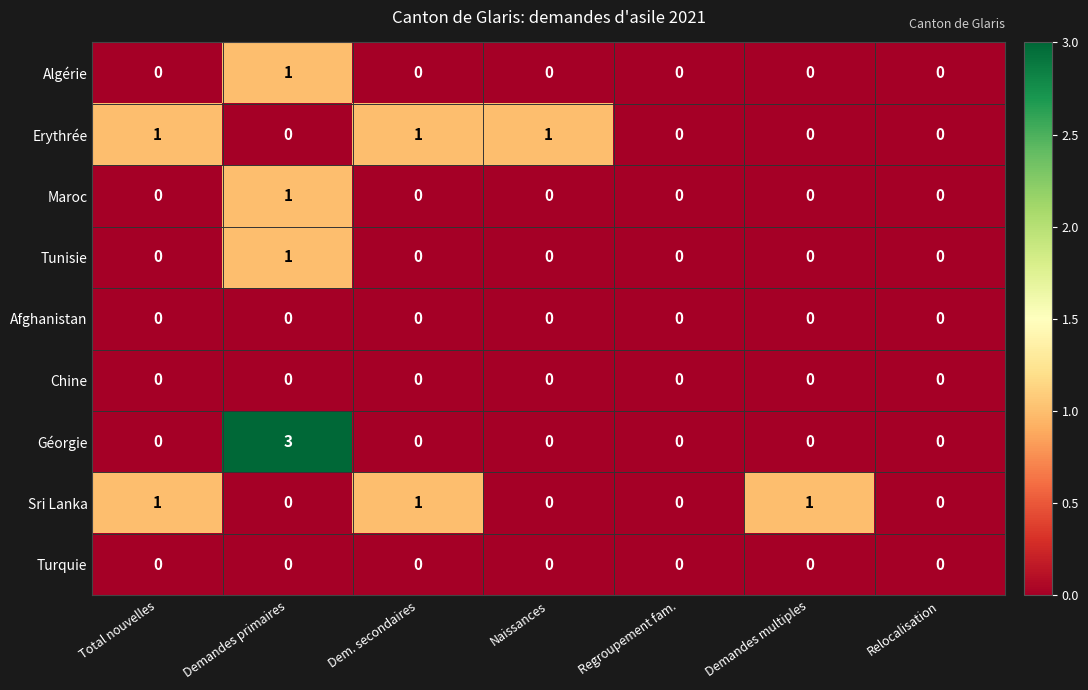

What is the spread (max minus min) of values at Demandes primaires?

3